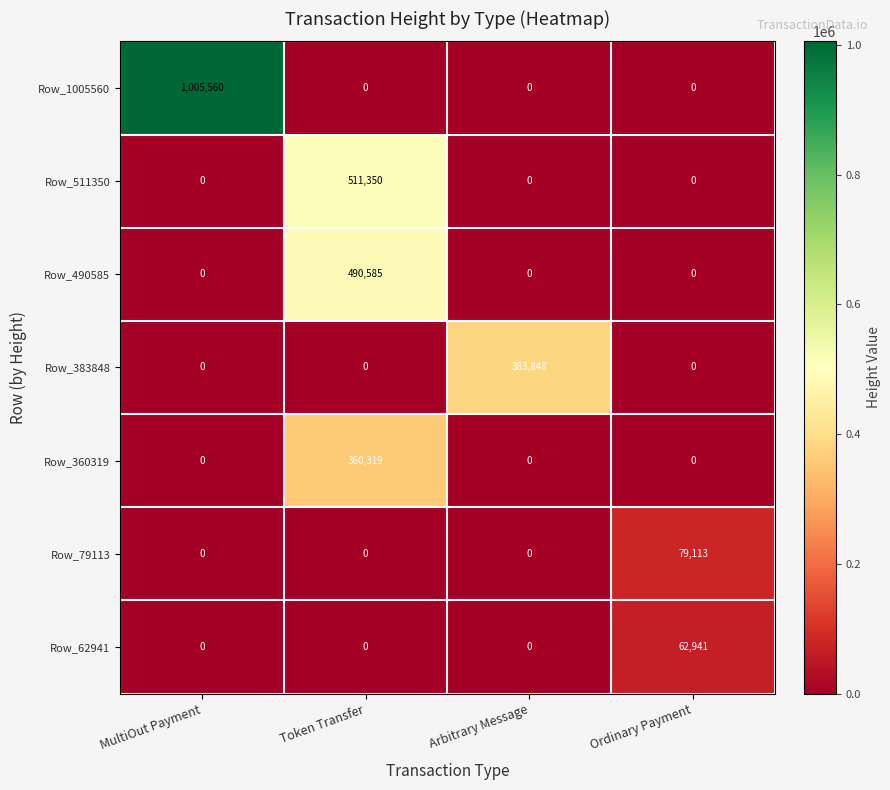

Which series has the largest total across all categories?

Row_1005560